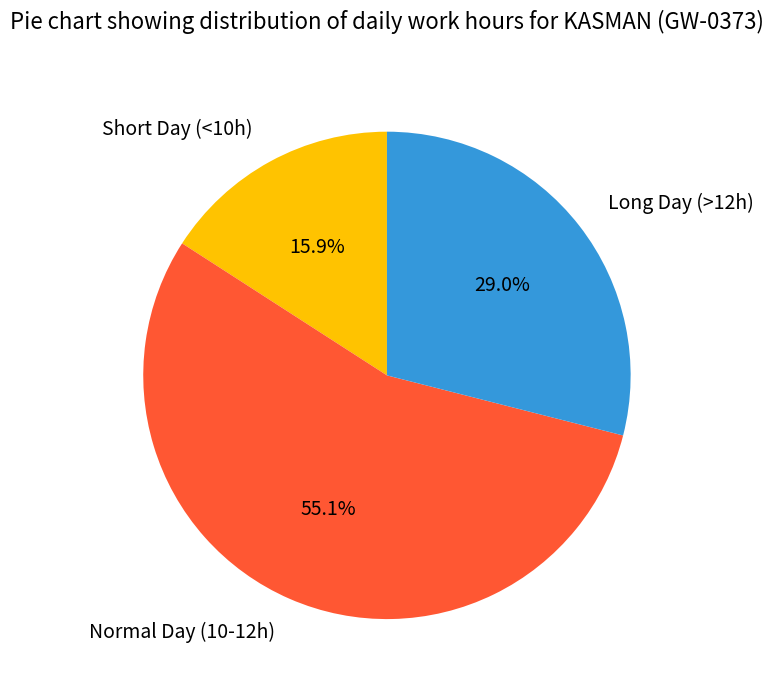

Which category accounts for the majority?

Normal Day (10-12h)